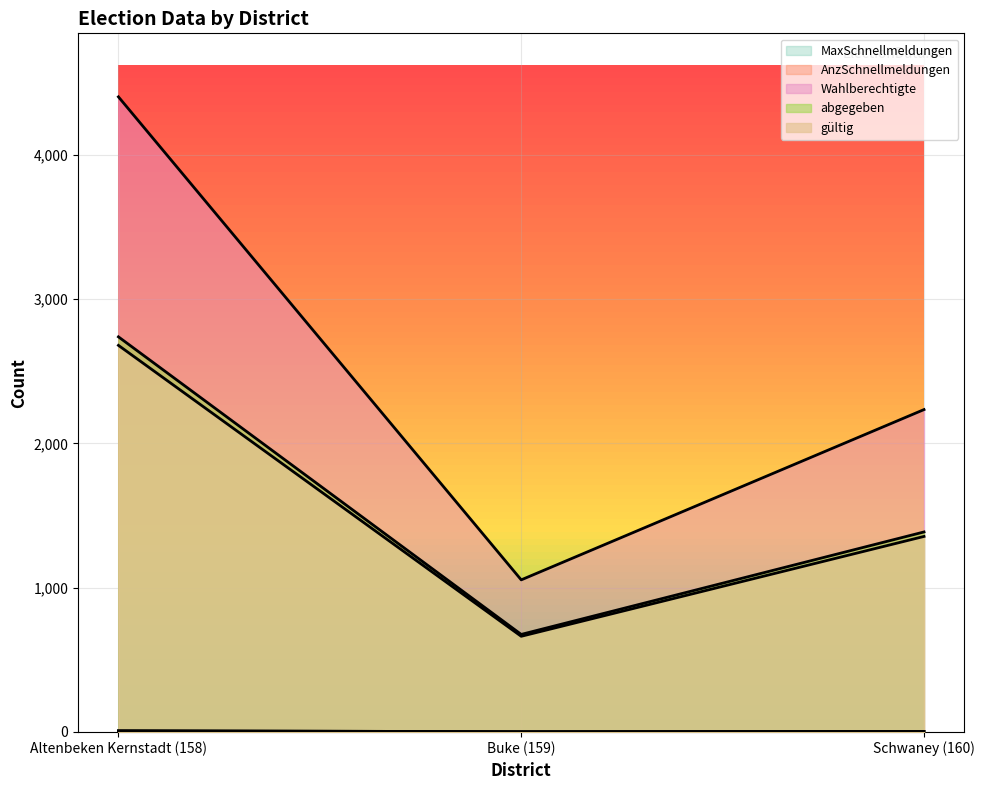

Rank the series by their maximum value, from highest to lowest.

Wahlberechtigte, abgegeben, gültig, MaxSchnellmeldungen, AnzSchnellmeldungen